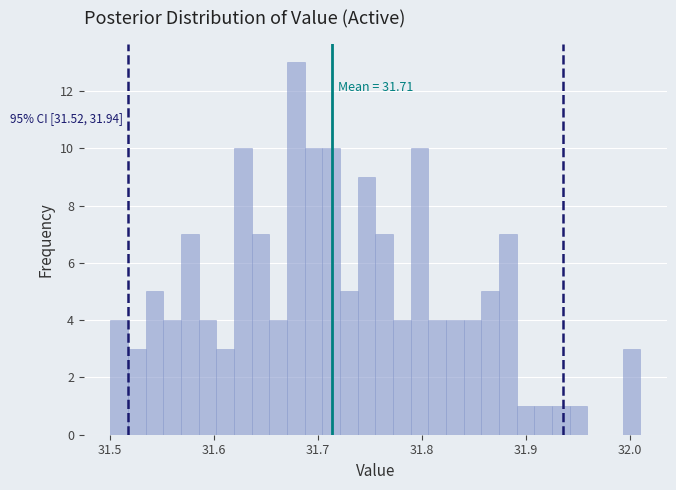

Read against the x-axis, roughly where is the centre of the tallest bar?

31.68